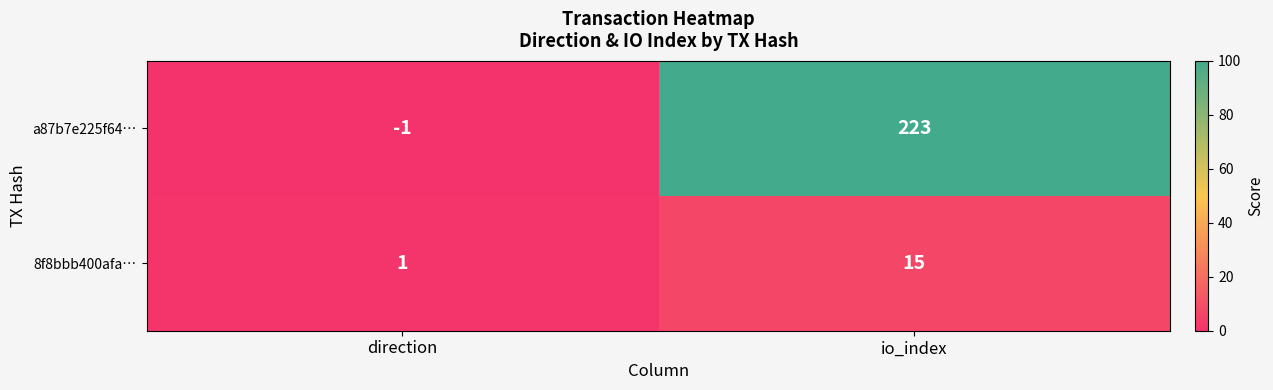

Reading left to right, what are all the values shown in this chart?

a87b7e225f64…: -1	223
8f8bbb400afa…: 1	15